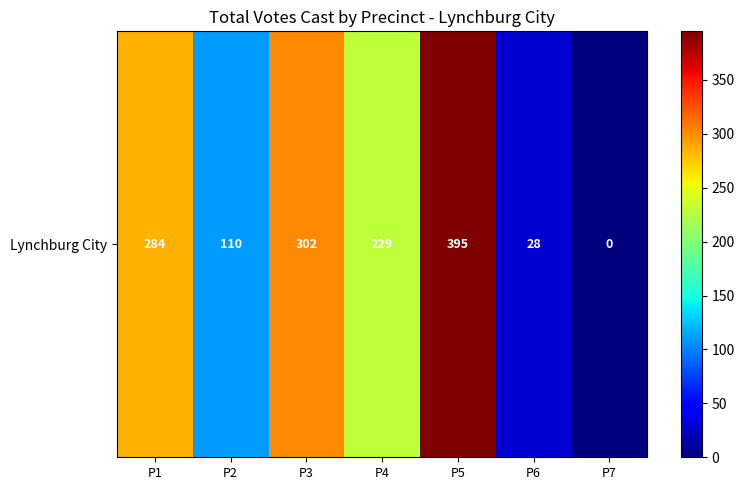

What is the difference between the maximum and minimum values?

395